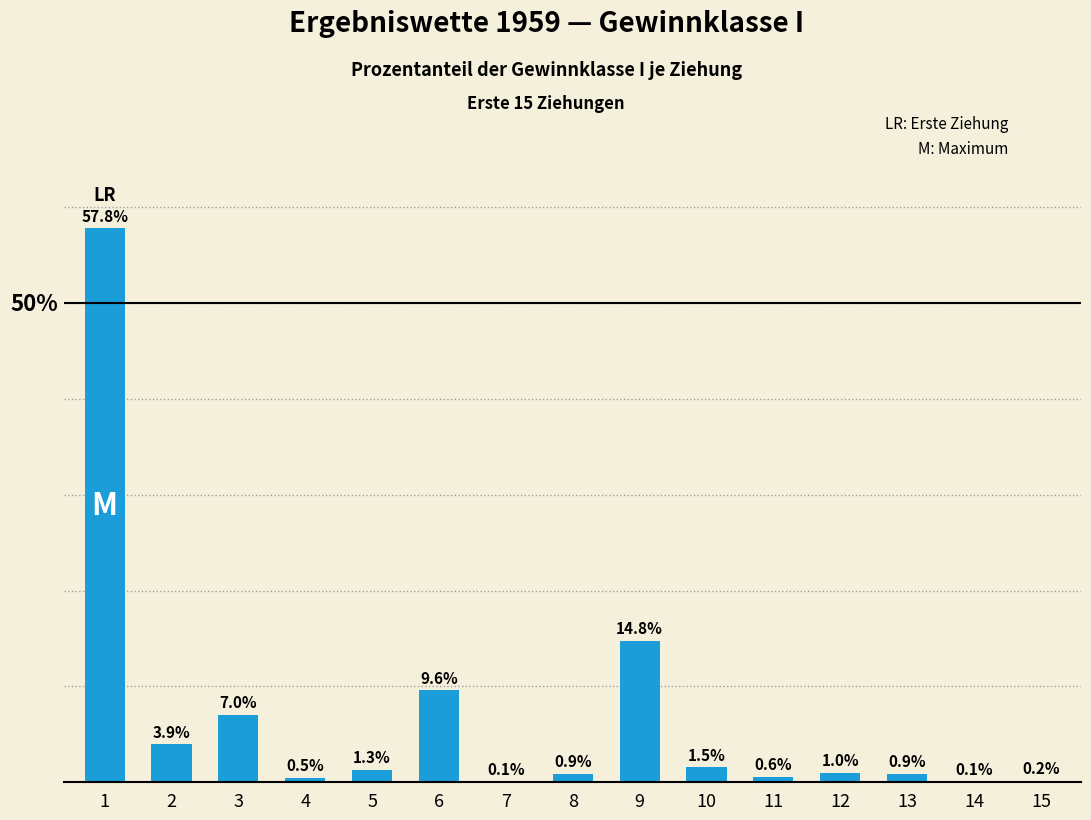

List the labels in order of value, smallest first.

7, 14, 15, 4, 11, 13, 8, 12, 5, 10, 2, 3, 6, 9, 1